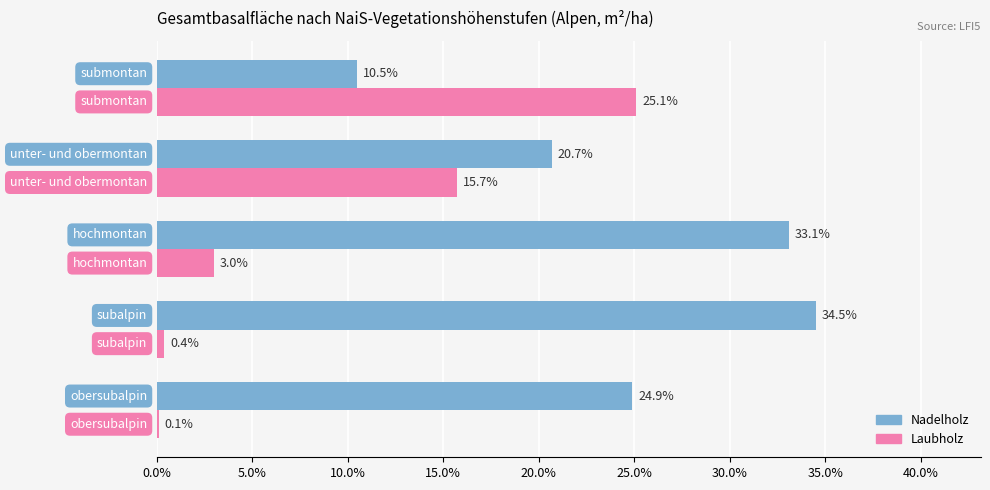

What is the greatest value displayed?

34.5